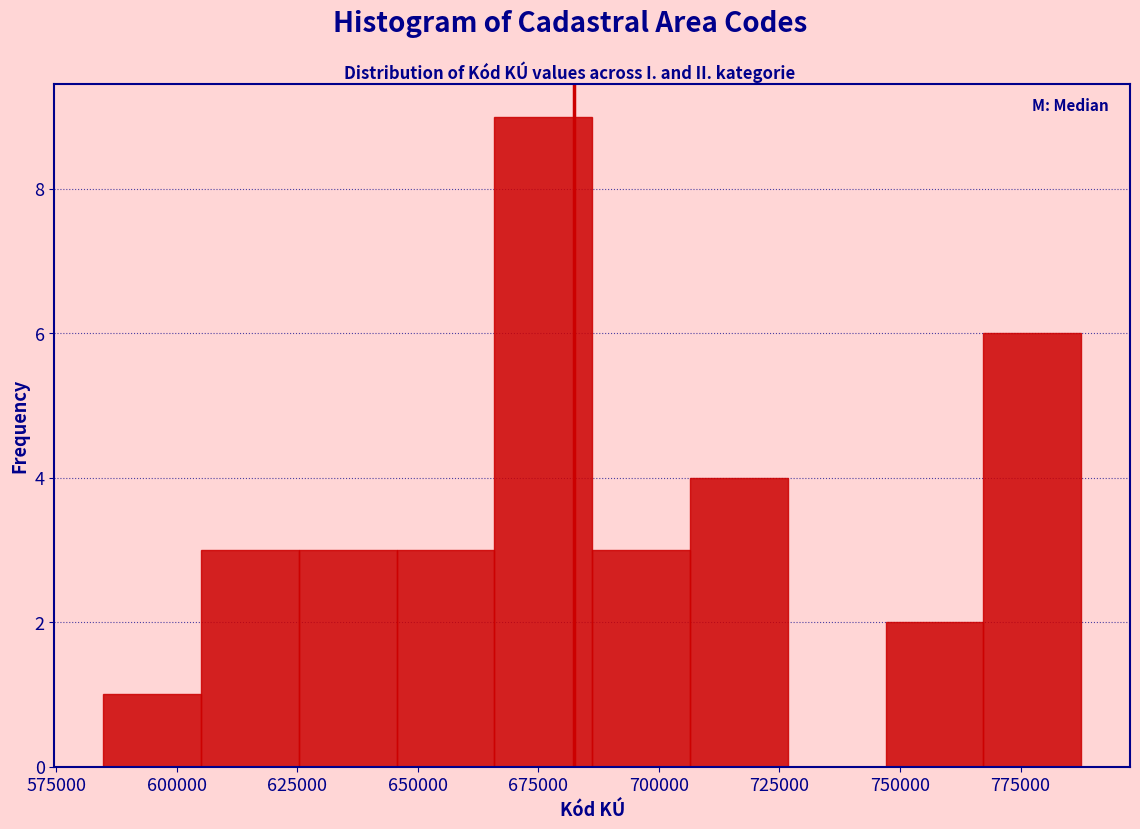

Reading left to right, list every bar in this chart as the range it spans on the x-axis followed by its height. Neither the bar edges nor the heights are printed on the chart, so give them approximately, as read against the axes.

585000 to 605000: 1
605000 to 625000: 3
625000 to 645000: 3
645000 to 665000: 3
665000 to 685000: 9
685000 to 705000: 3
705000 to 725000: 4
725000 to 745000: 0
745000 to 765000: 2
765000 to 790000: 6